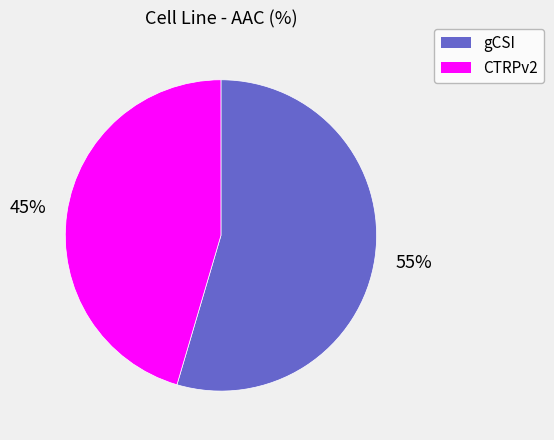

How many segments does this pie chart have?

2